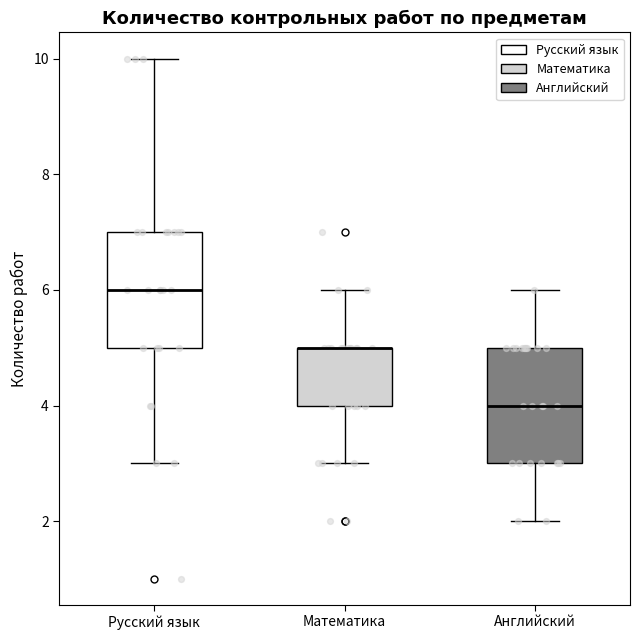

Reading left to right, transcribe this box plot: for each box, give where its median line is, the range the box spans, and where its two whiskers end, as read against the y-axis. The values are not printed on the chart, so give them approximately, as read against the axis.

Русский язык: median 6, box 5 to 7, whiskers 3 to 10
Математика: median 5 (drawn on the box's upper edge), box 4 to 5, whiskers 3 to 6
Английский: median 4, box 3 to 5, whiskers 2 to 6